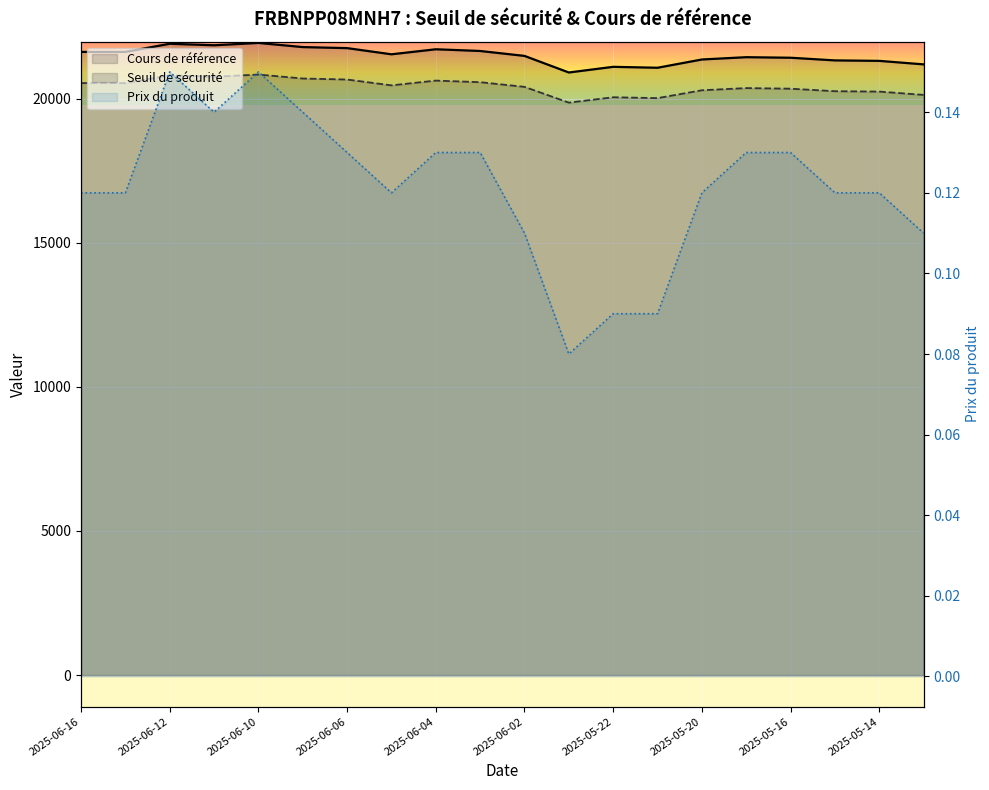

True or false: Prix du produit has a value of 0.1 at 2025-05-22.

False